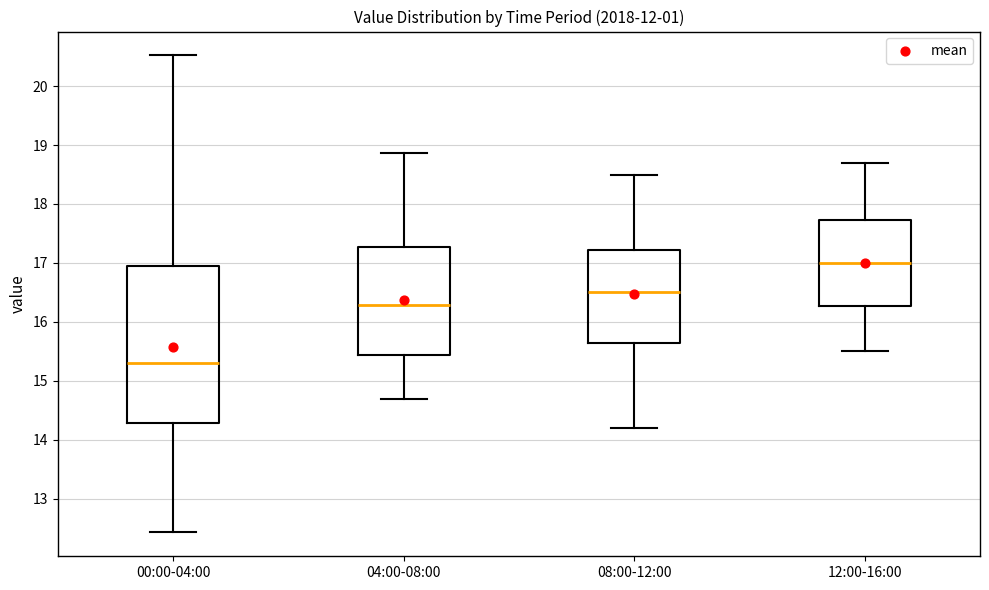

Which box is the tallest, from its lower edge to its upper edge?

00:00-04:00